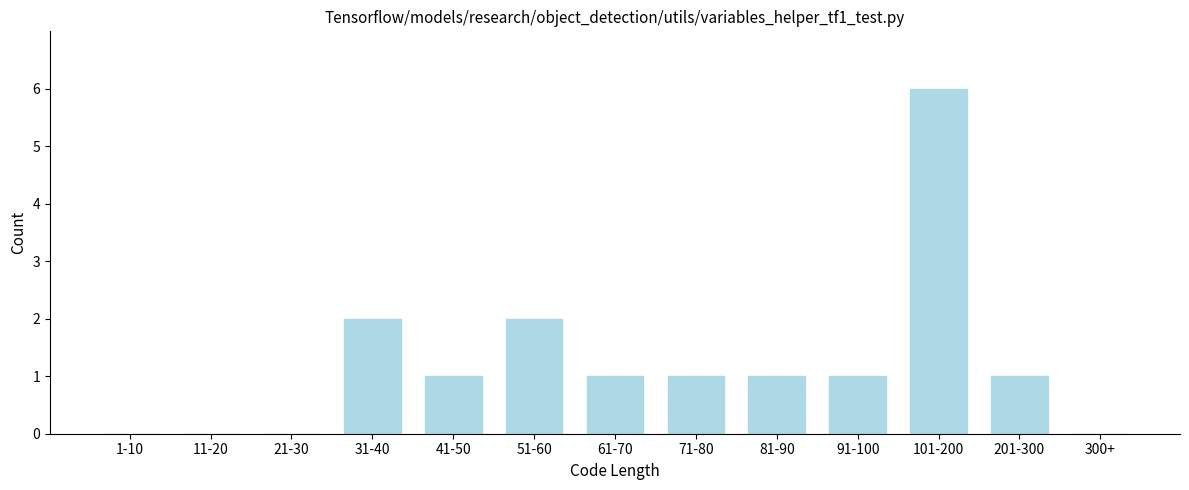

Reading right to left, transcribe all the data shown in this chart.

300+=0	201-300=1	101-200=6	91-100=1	81-90=1	71-80=1	61-70=1	51-60=2	41-50=1	31-40=2	21-30=0	11-20=0	1-10=0